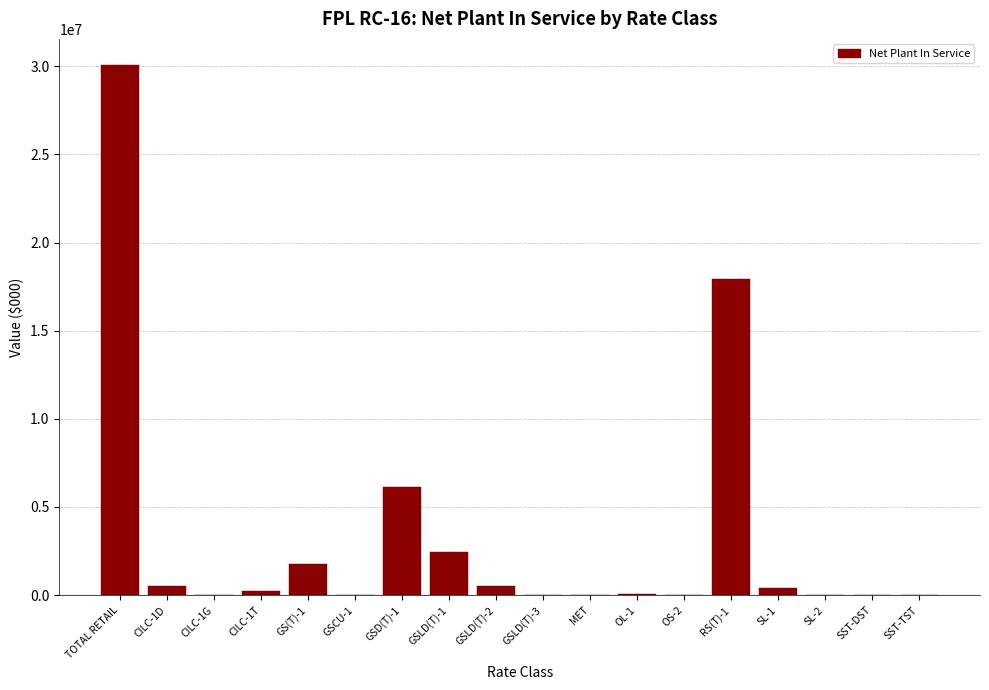

Where is the data nearest to the value 15026104?

RS(T)-1